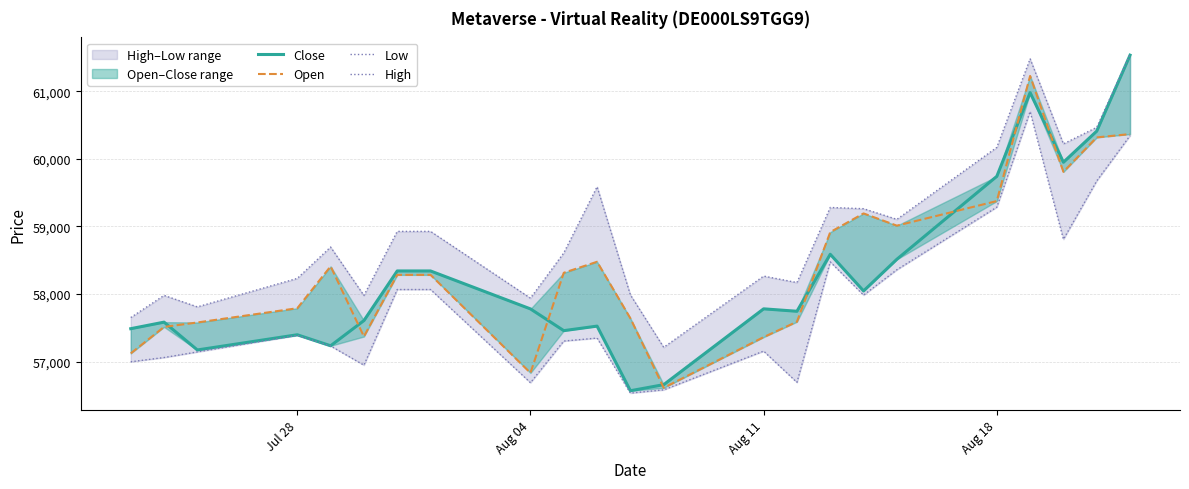

At how many categories does at least one series exceed 60314?

3